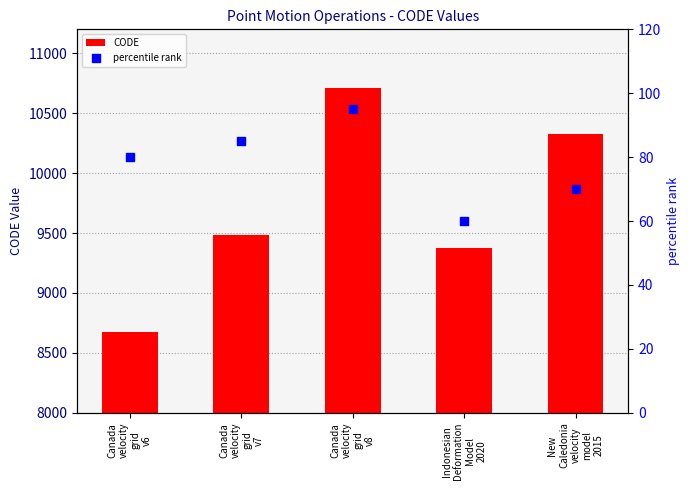

What is the total value across all series at Canada
velocity
grid
v8?

10802